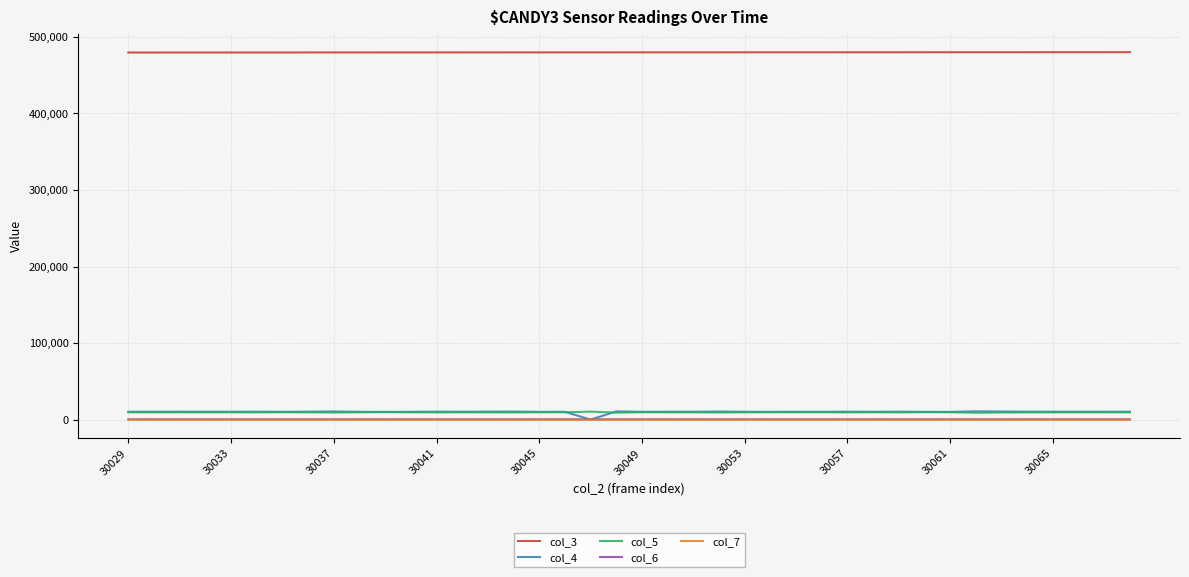

Is this an area chart (filled region under the line)?

No